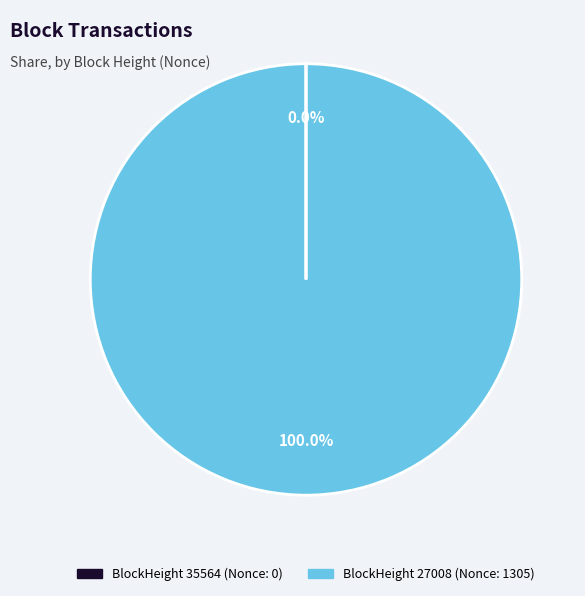

Does any single category account for the majority?

Yes